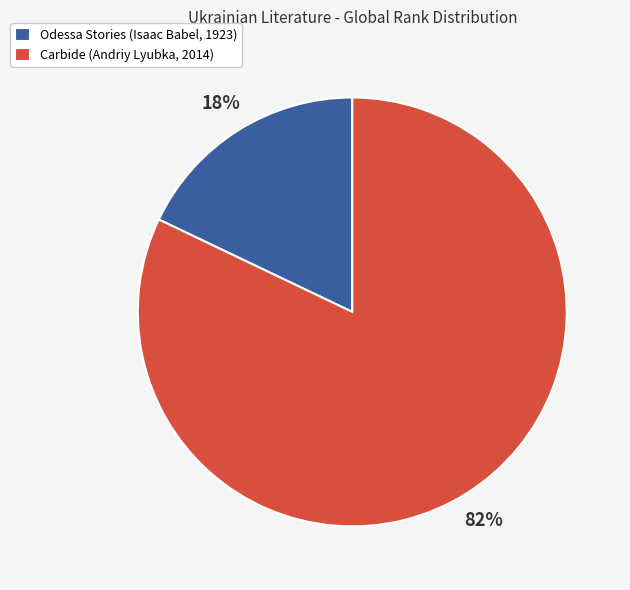

Which category accounts for the majority?

Carbide (Andriy Lyubka, 2014)